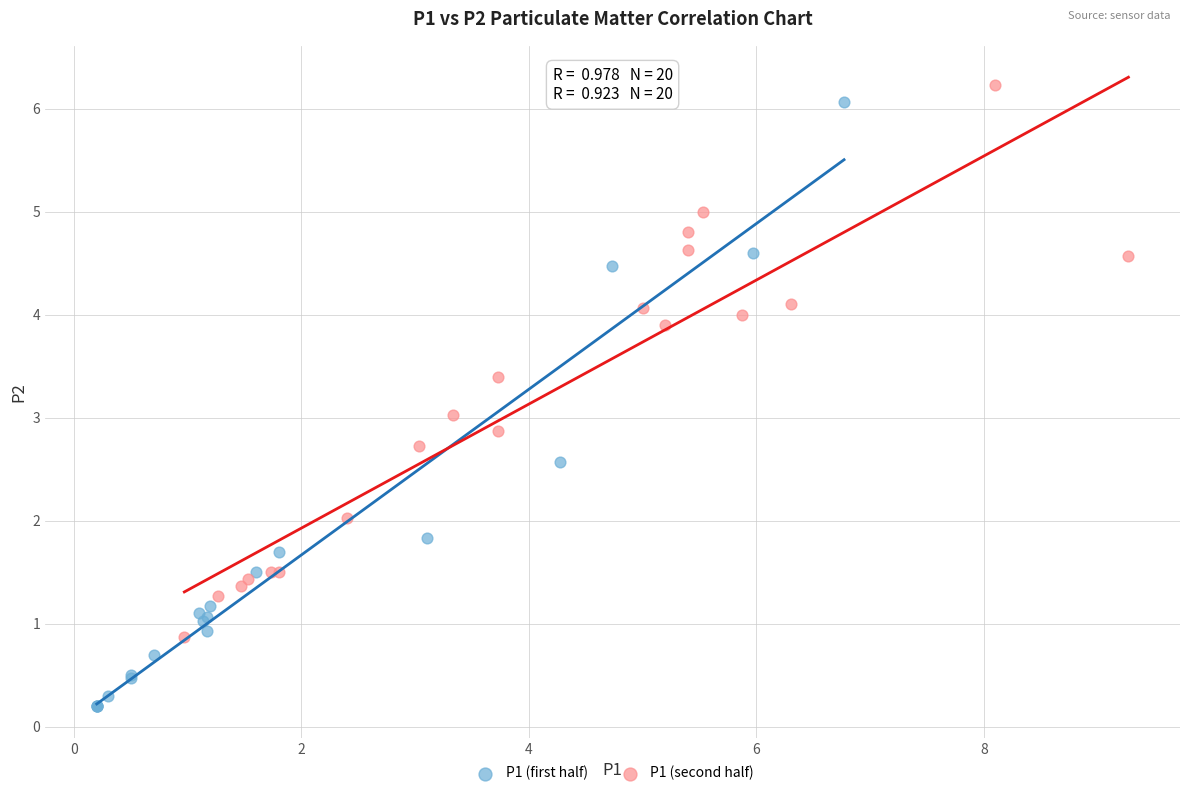

Which series contains the lowest Y value?

P1 (first half)